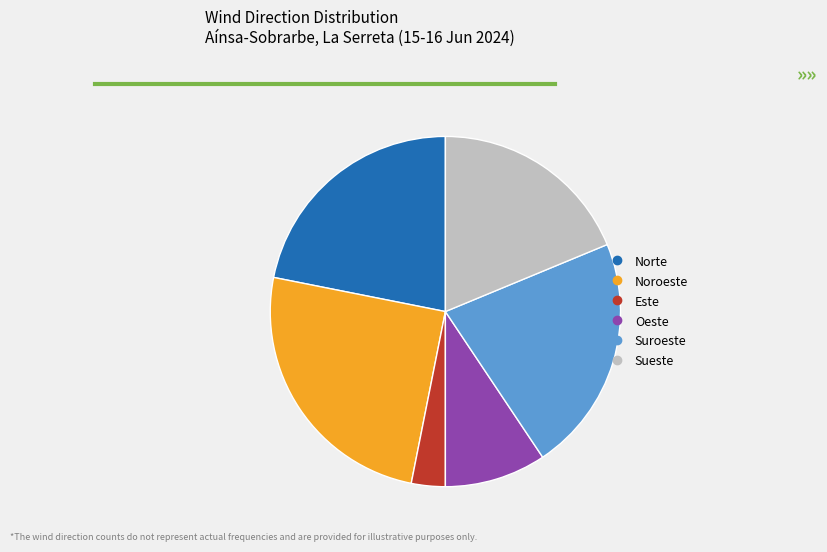

Is it true that Oeste is 24% of the pie?

False